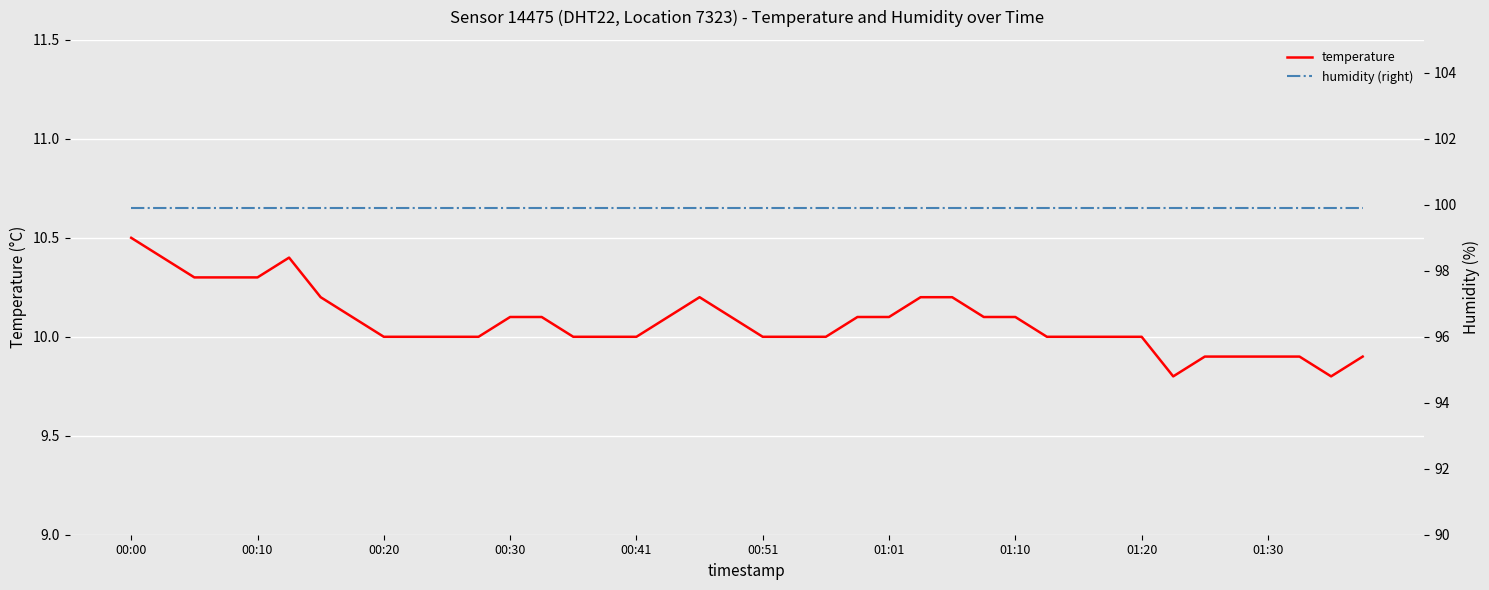

What are all the series names shown in the legend?

temperature, humidity (right)